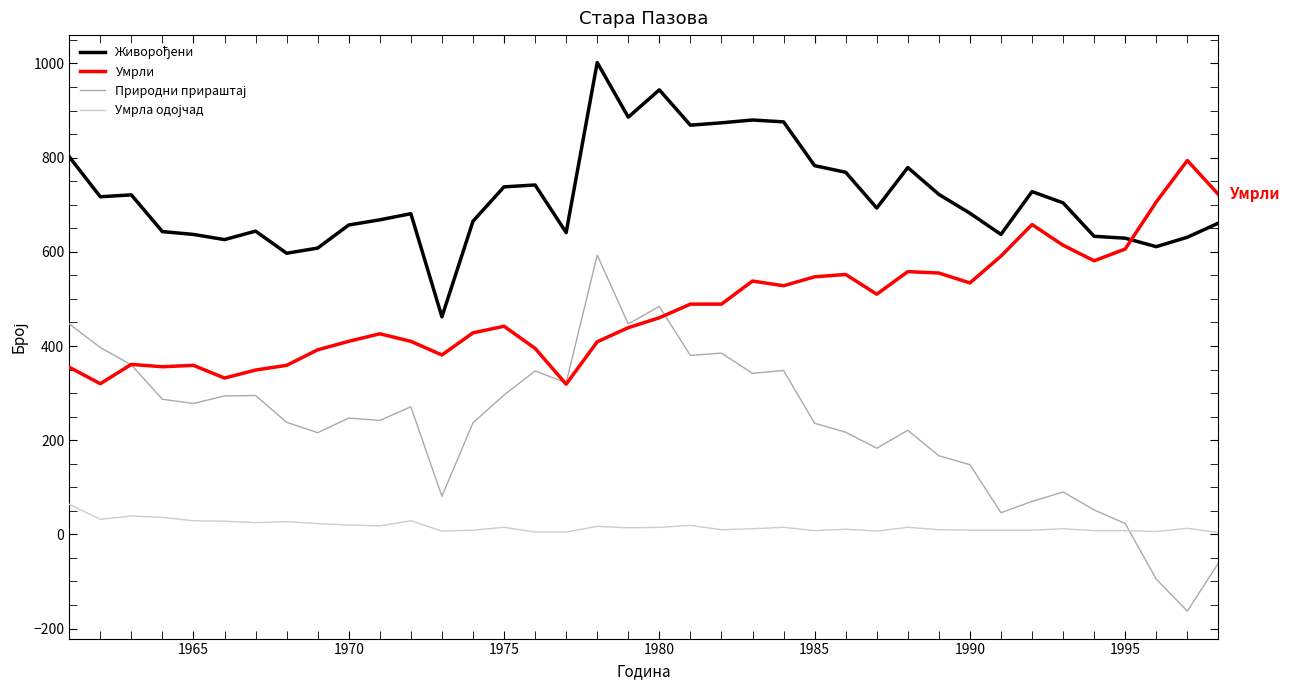

What is the maximum value shown in the chart?

1002